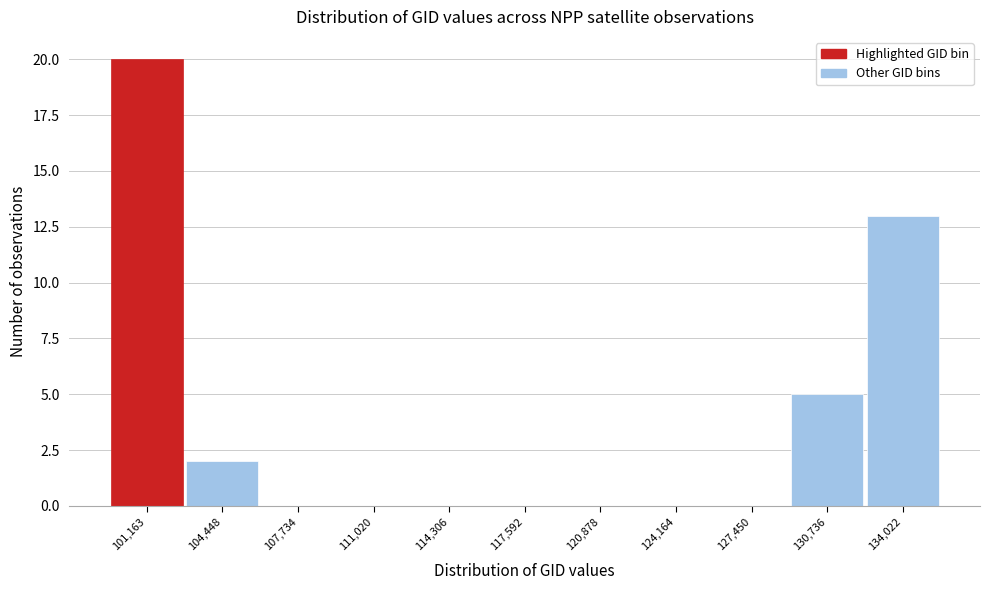

Reading right to left, extract all data points from this chart.

134,022=13	130,736=5	127,450=0	124,164=0	120,878=0	117,592=0	114,306=0	111,020=0	107,734=0	104,448=2	101,163=20